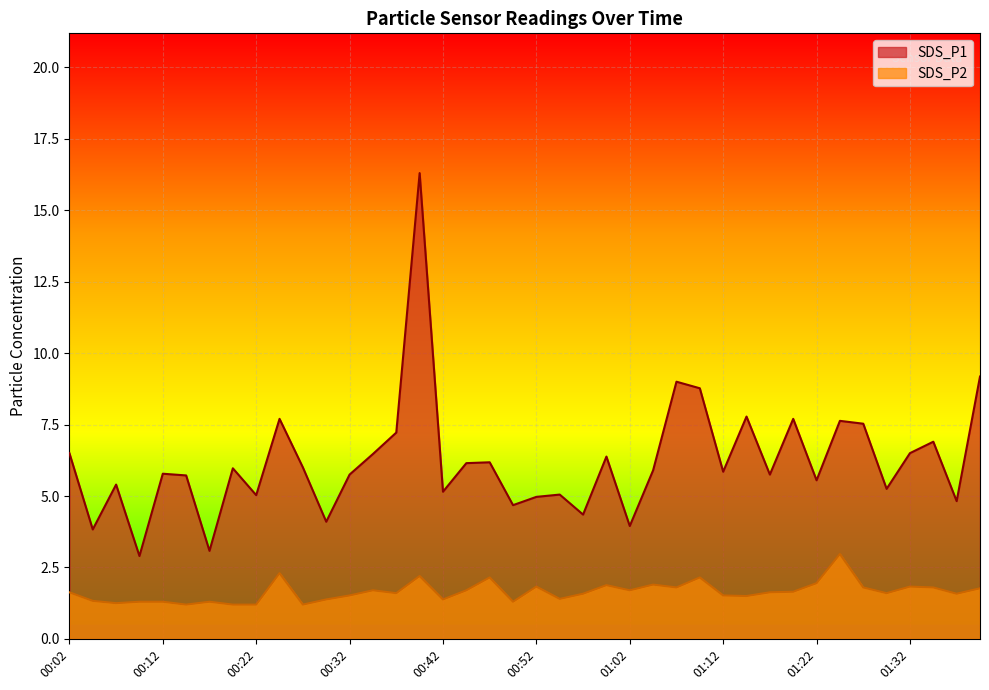

Count the number of data series in this chart.

2